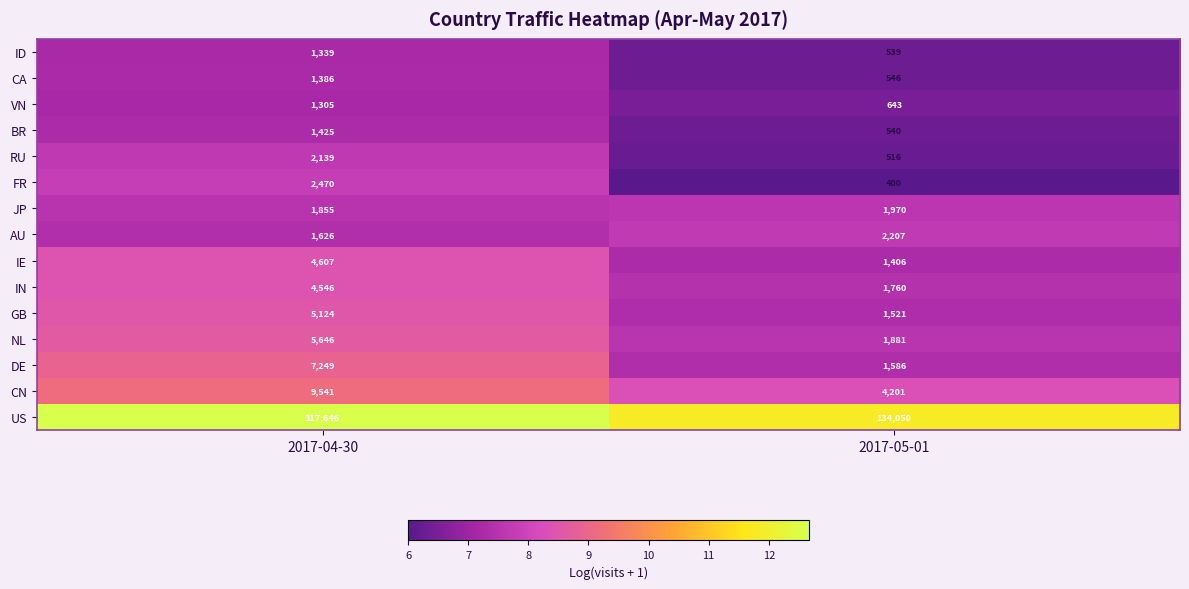

Which series has the largest total across all categories?

US